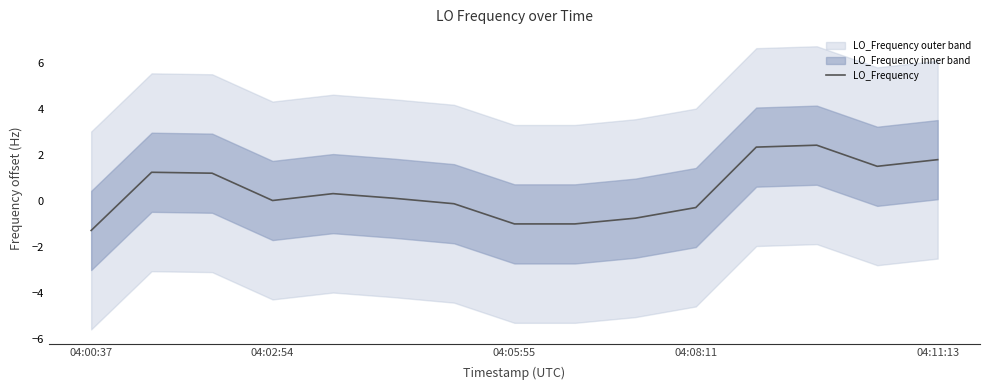

The LO_Frequency series shows -1.0 at 04:05:55. True or false?

True